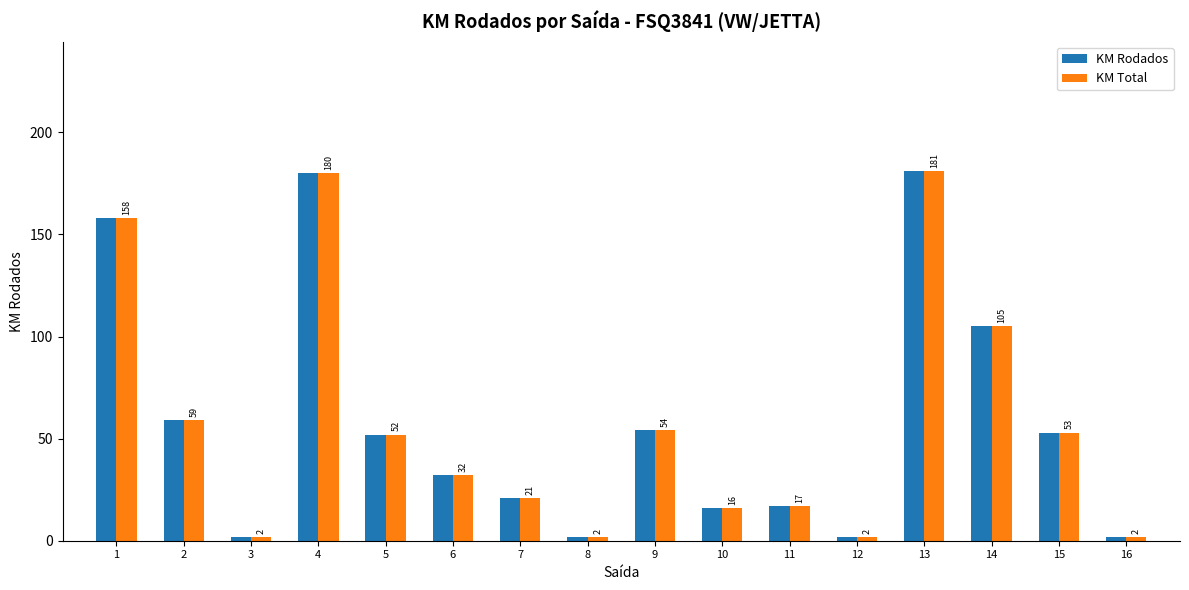

Reading right to left, transcribe all the data shown in this chart.

KM Rodados: 2	53	105	181	2	17	16	54	2	21	32	52	180	2	59	158
KM Total: 2	53	105	181	2	17	16	54	2	21	32	52	180	2	59	158